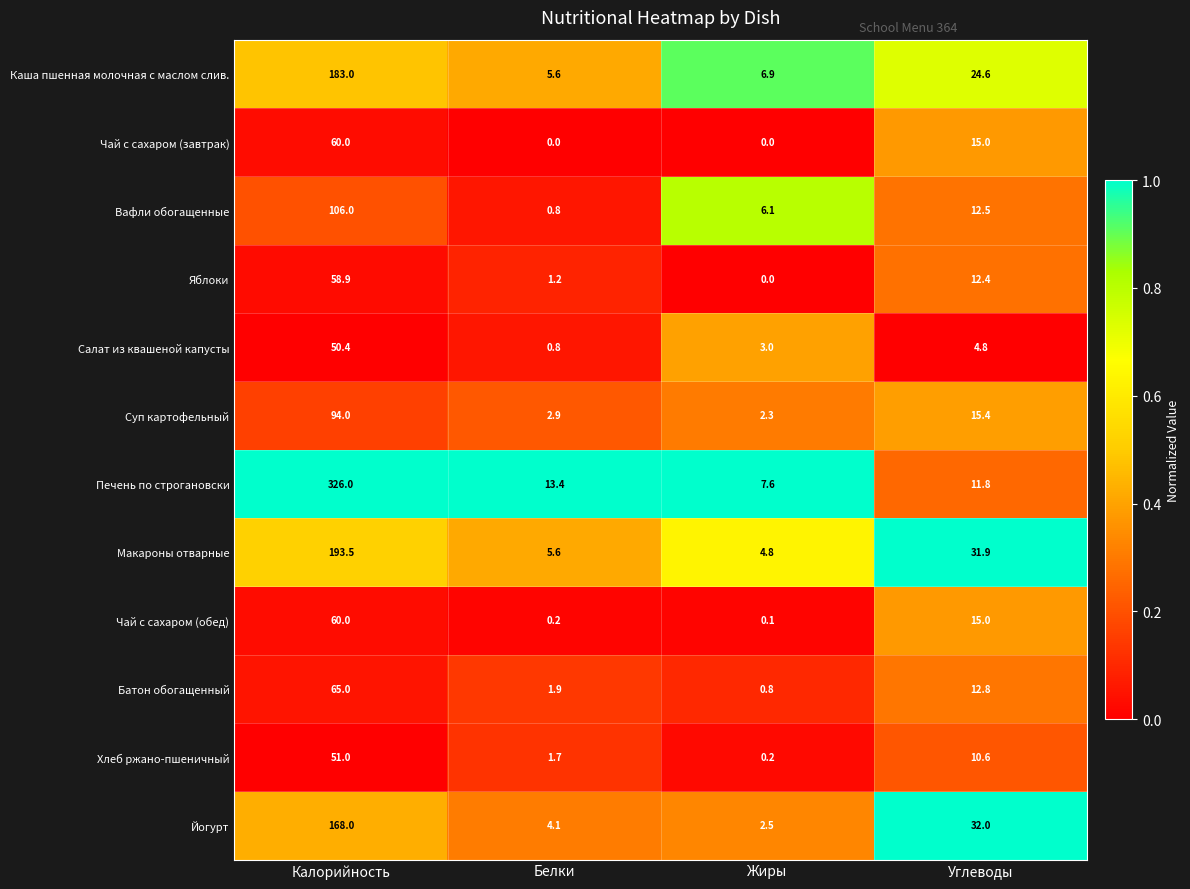

What is the spread (max minus min) of values at Углеводы?

27.2